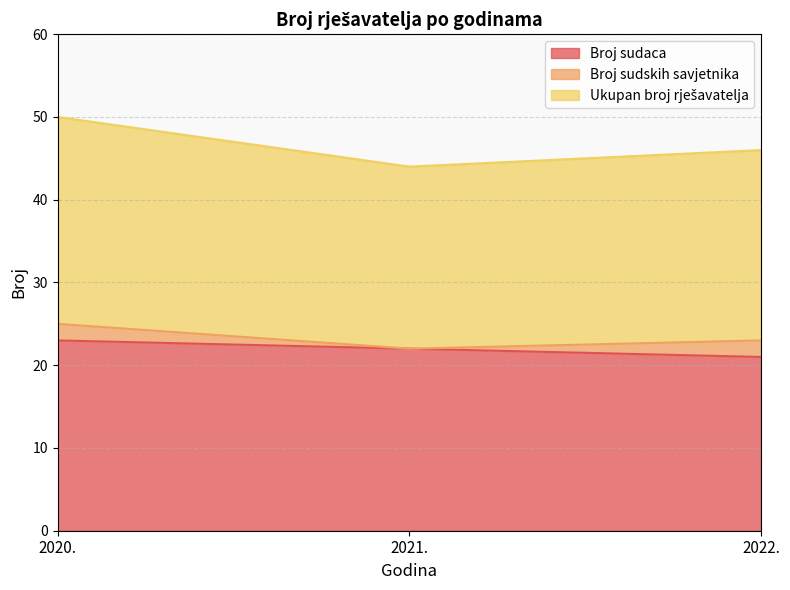

What is the minimum value for Broj sudaca?

21